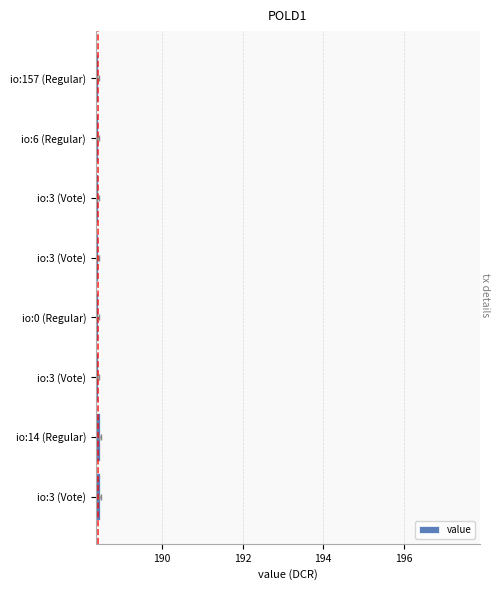

The value at io:3 (Vote) is 83.7. True or false?

False